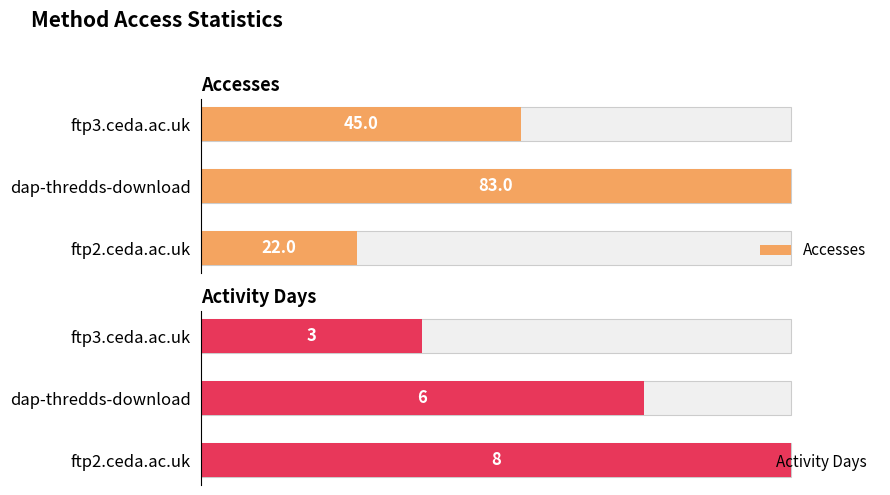

True or false: Accesses has a value of 83 at dap-thredds-download.

True